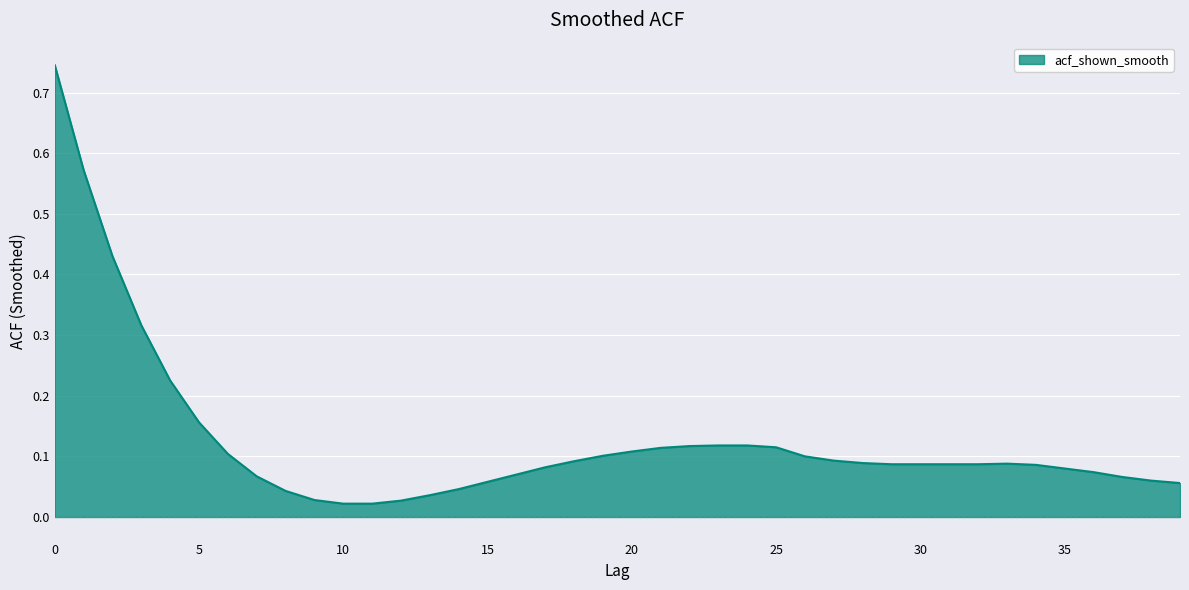

Does the chart display data point markers on the line(s)?

No